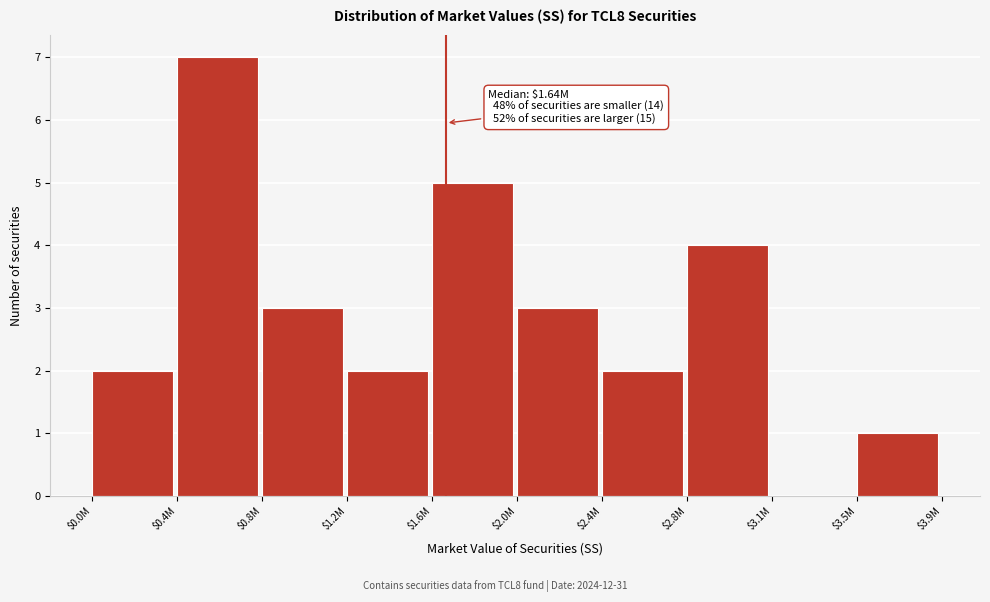

True or false: the data shows 1 at $3.5M.

True